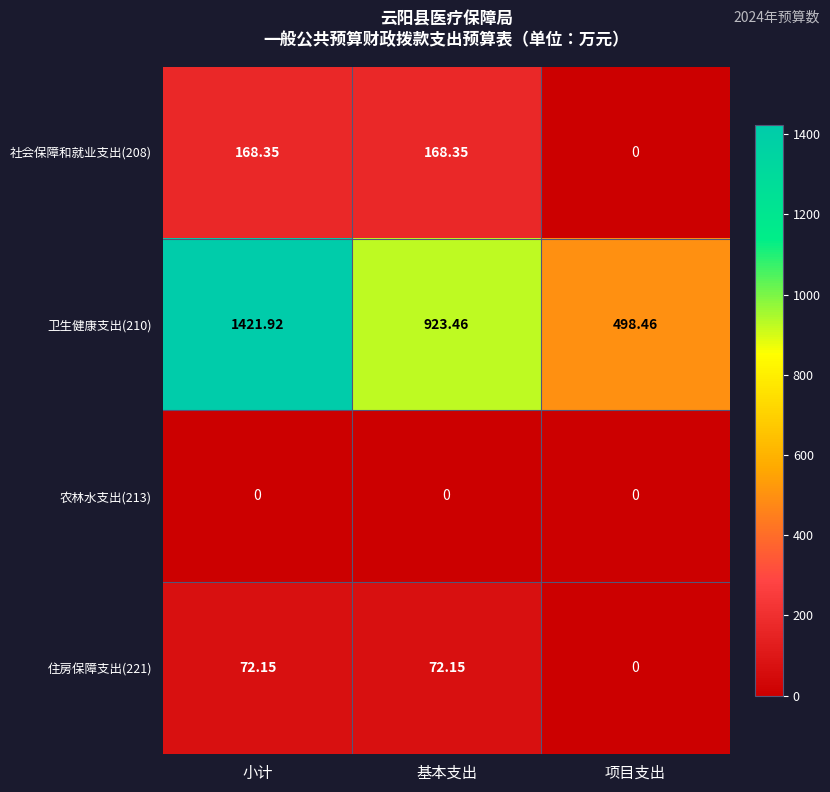

Which series has the largest range (max minus min)?

卫生健康支出(210)